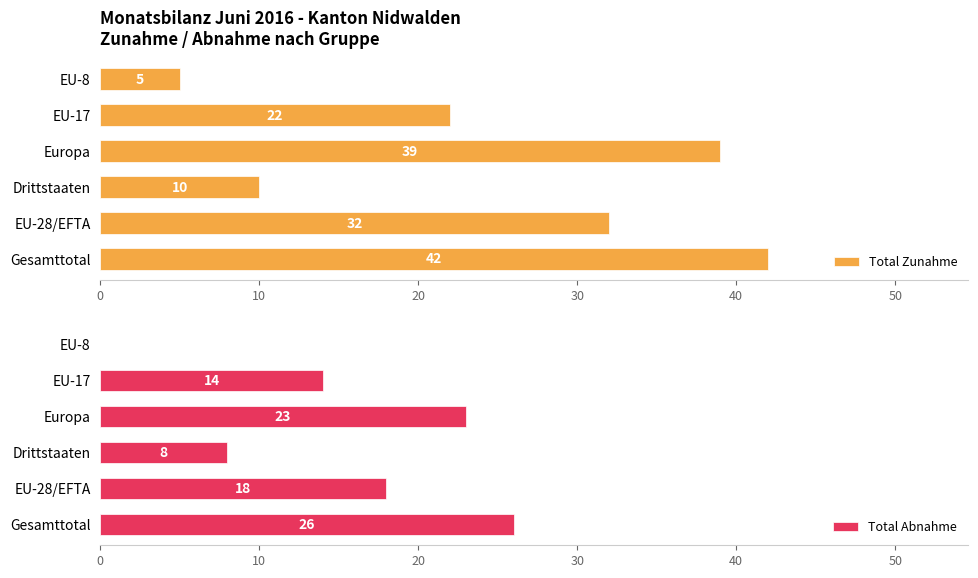

What is the value of the Total Zunahme bar at the 5th from the left?

22